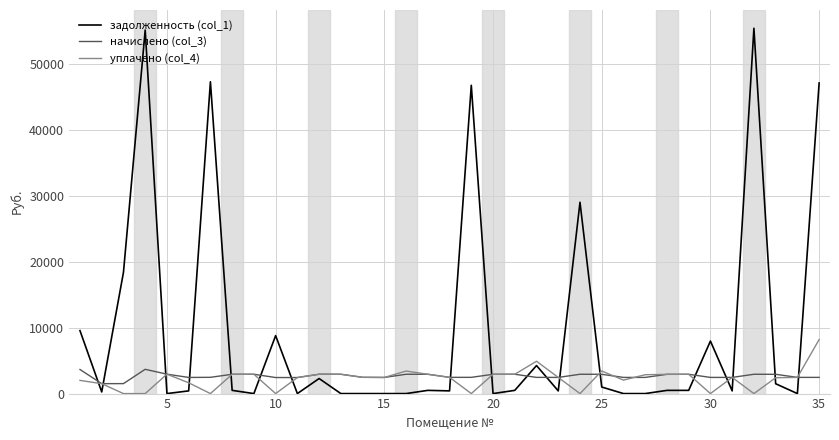

Which series has the largest total across all categories?

задолженность (col_1)